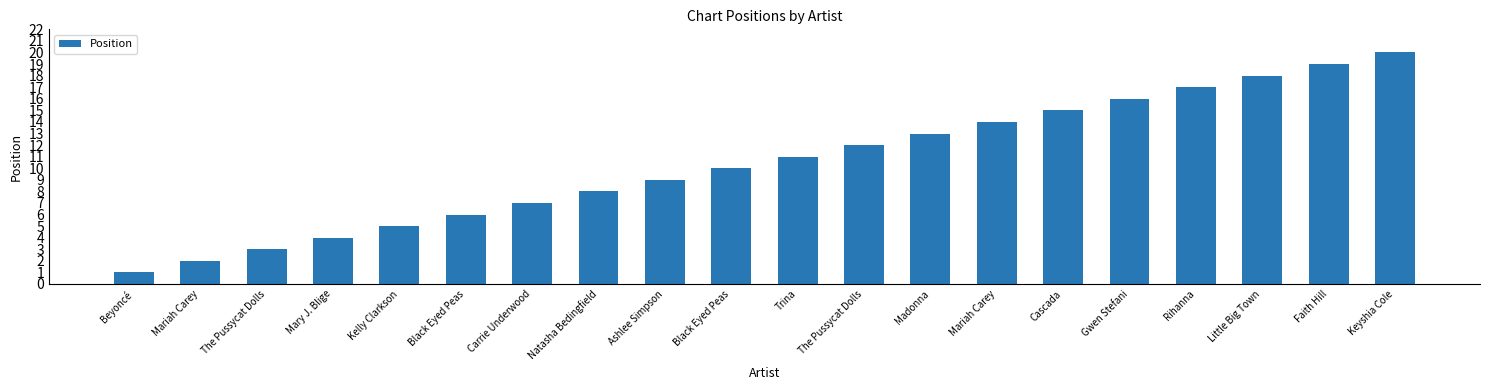

Rank the categories by value from lowest to highest.

Beyoncé, Mariah Carey, The Pussycat Dolls, Mary J. Blige, Kelly Clarkson, Black Eyed Peas, Carrie Underwood, Natasha Bedingfield, Ashlee Simpson, Black Eyed Peas, Trina, The Pussycat Dolls, Madonna, Mariah Carey, Cascada, Gwen Stefani, Rihanna, Little Big Town, Faith Hill, Keyshia Cole